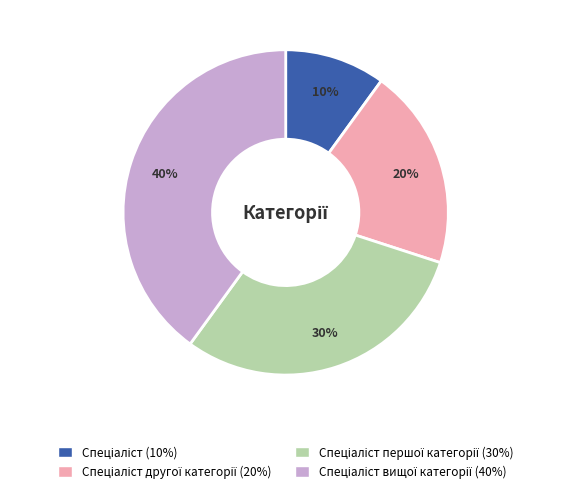

To the nearest percent, what is the difference between the largest and smallest slice percentages?

30%